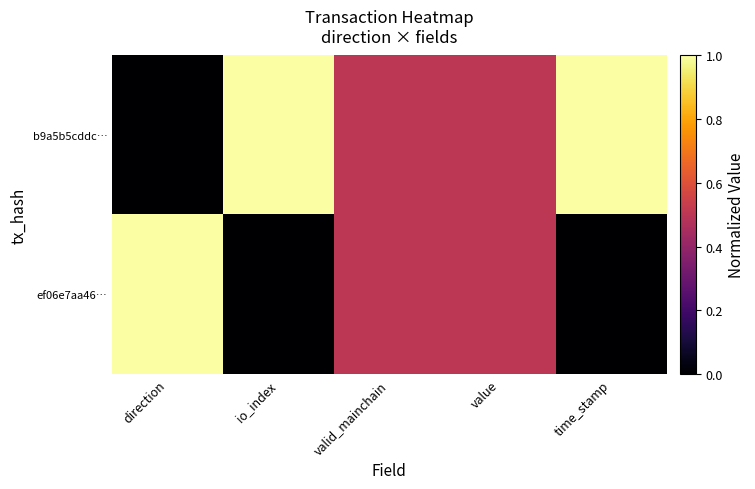

What is the spread (max minus min) of values at direction?

1.0